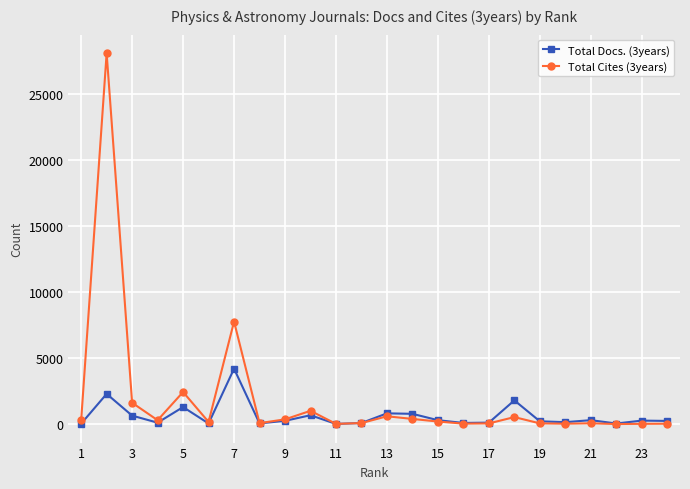

Which series has the largest range (max minus min)?

Total Cites (3years)